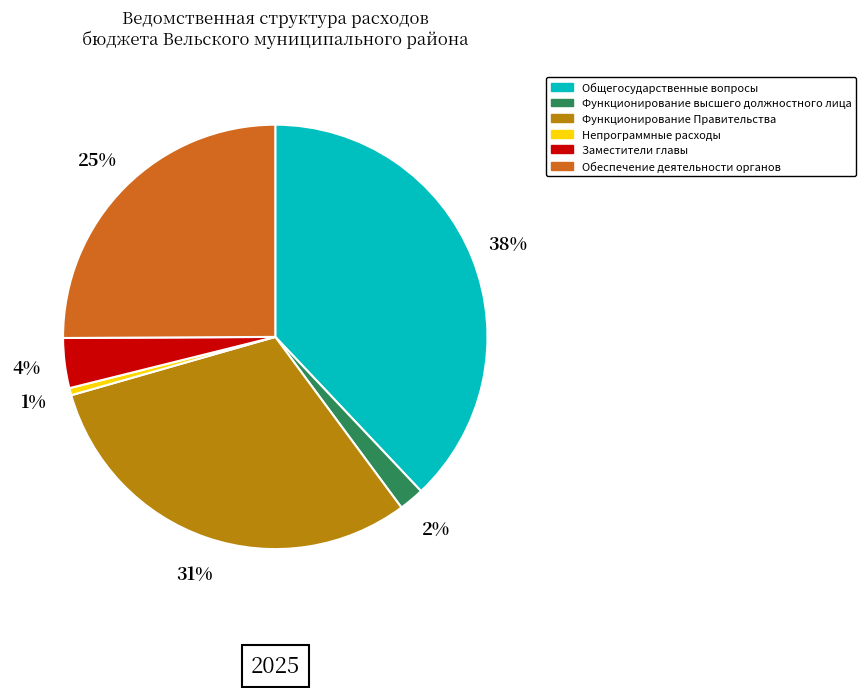

To the nearest percent, what is the difference between the Непрограммные расходы and Функционирование высшего должностного лица slice percentages?

1%